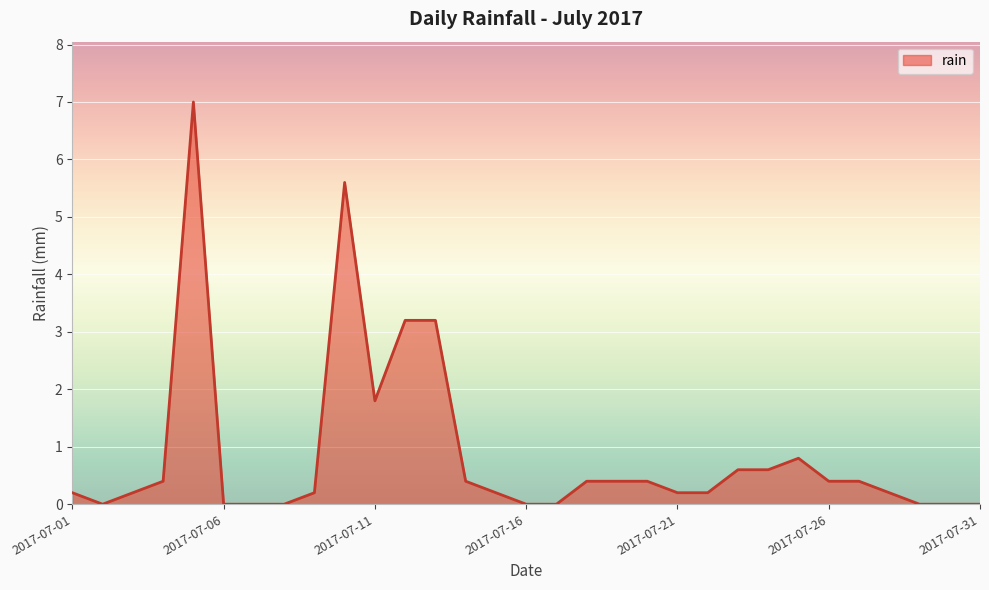

What is the greatest value displayed?

7.0